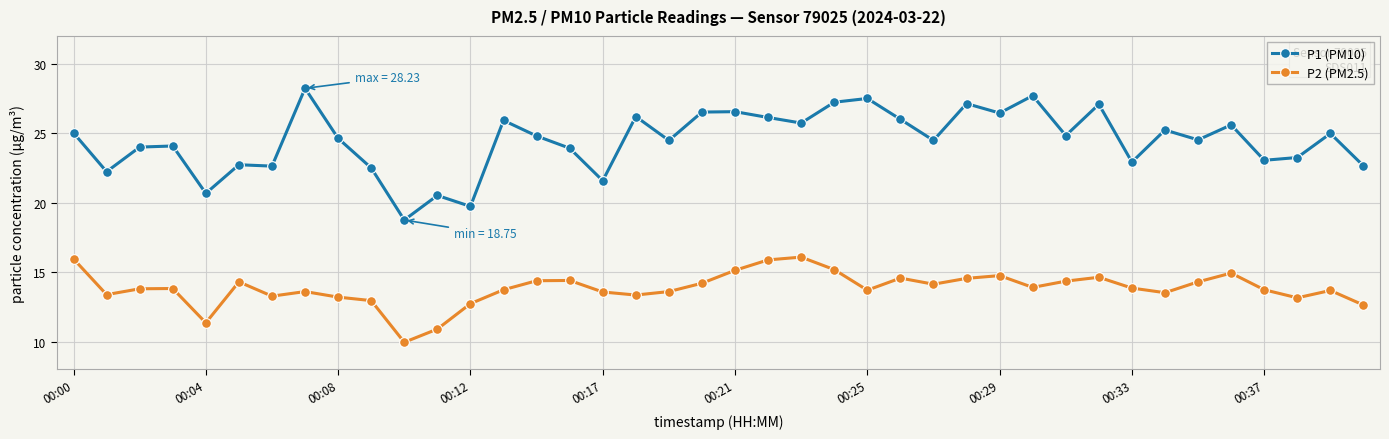

True or false: P1 (PM10) and P2 (PM2.5) intersect in this chart.

False